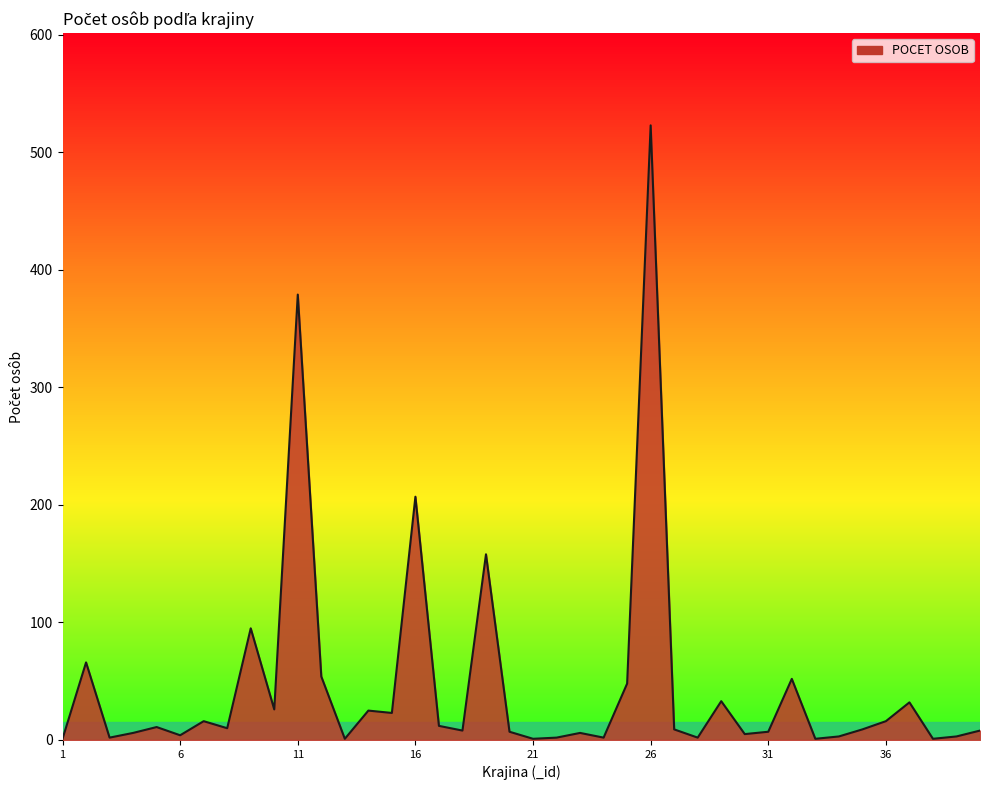

What is the maximum value shown in the chart?

523